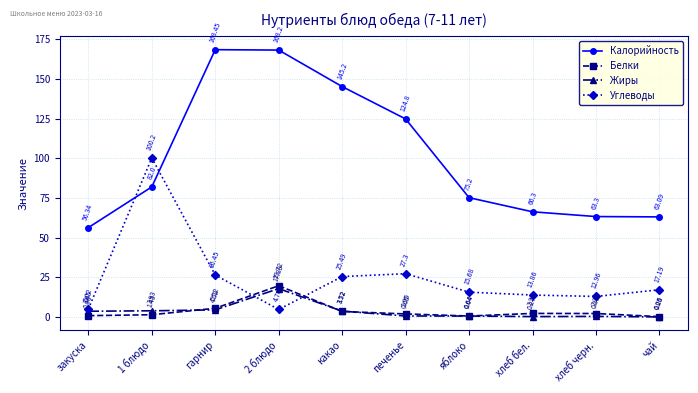

What is the label of the 4th point from the left?

2 блюдо